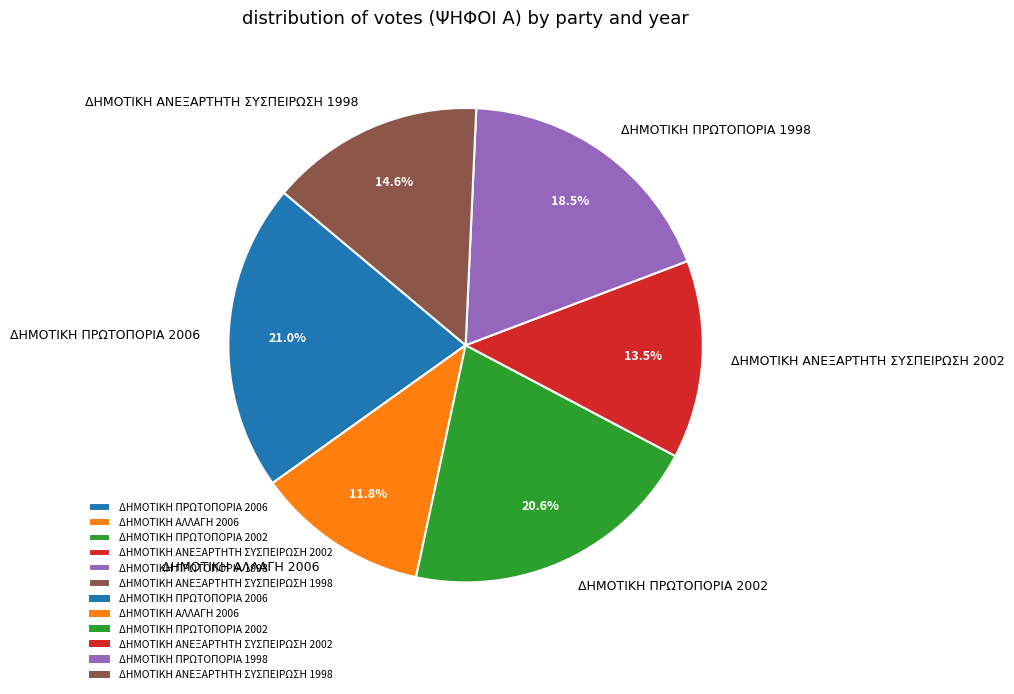

How many segments does this pie chart have?

6